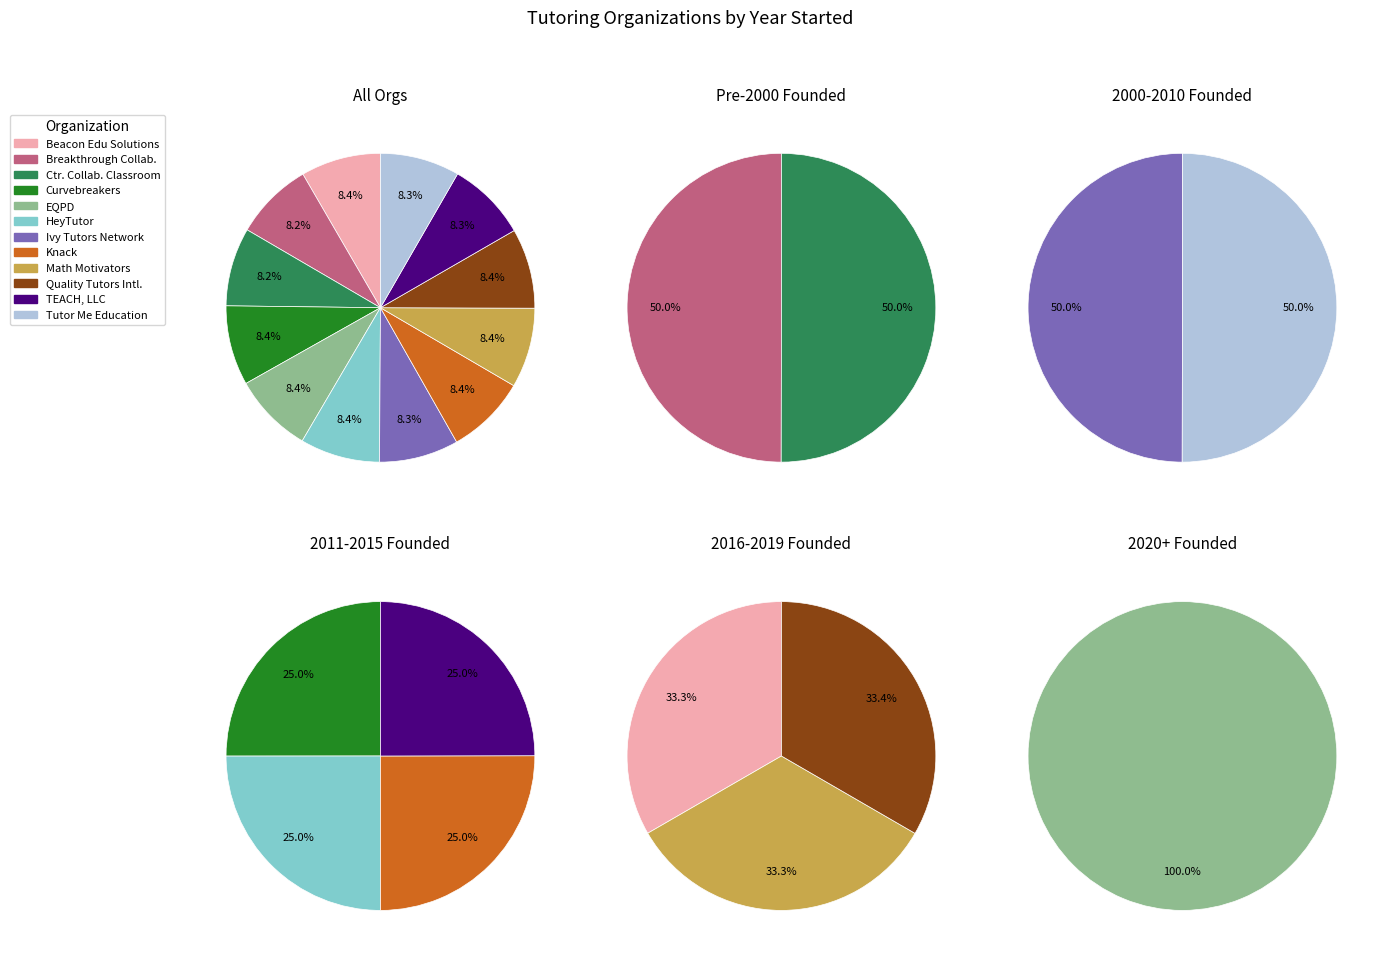

Is there a majority slice in this chart?

No